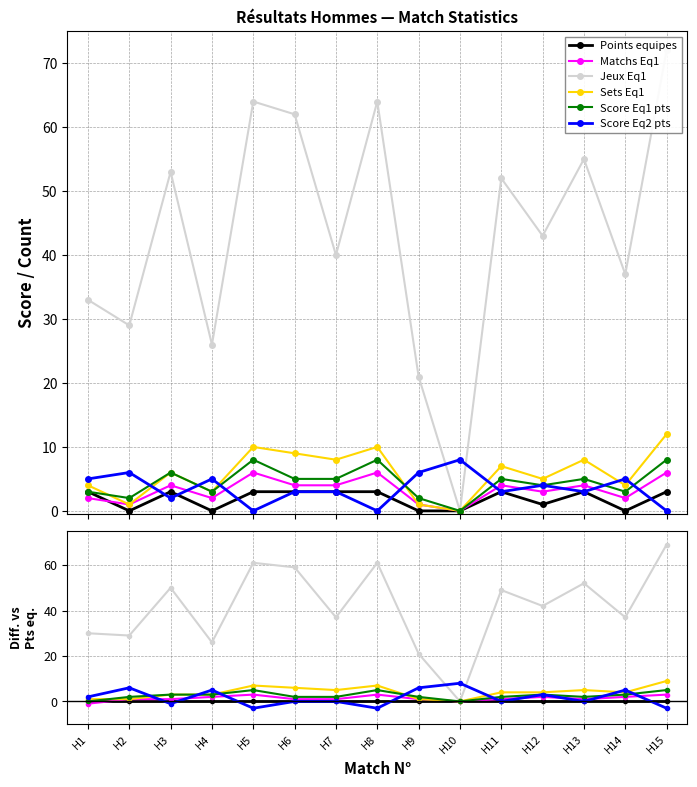

Reading left to right, what are all the values shown in this chart?

Points equipes: 0	0	0	0	0	0	0	0	0	0	0	0	0	0	0
Matchs Eq1: -1	1	1	2	3	1	1	3	1	0	1	2	1	2	3
Jeux Eq1: 30	29	50	26	61	59	37	61	21	0	49	42	52	37	69
Sets Eq1: 1	1	3	3	7	6	5	7	1	0	4	4	5	4	9
Score Eq1 pts: 0	2	3	3	5	2	2	5	2	0	2	3	2	3	5
Score Eq2 pts: 2	6	-1	5	-3	0	0	-3	6	8	0	3	0	5	-3